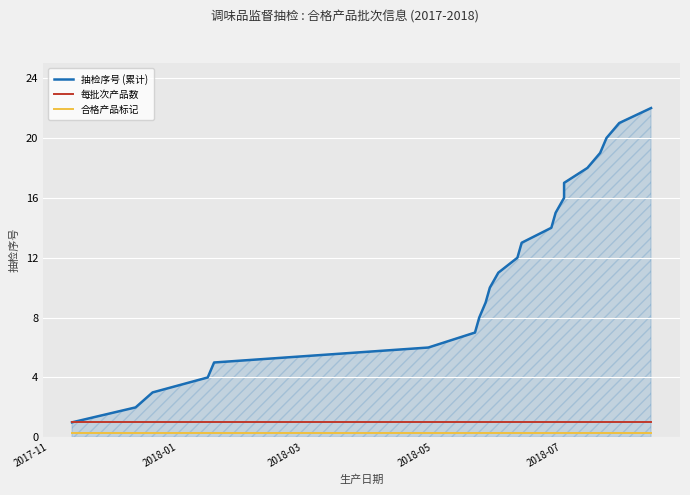

Reading left to right, transcribe all the data shown in this chart.

抽检序号 (累计): 1.0	2.0	3.0	4.0	5.0	6.0	7.0	8.0	9.0	10.0	11.0	12.0	13.0	14.0	15.0	16.0	17.0	18.0	19.0	20.0	21.0	22.0
每批次产品数: 1.0	1.0	1.0	1.0	1.0	1.0	1.0	1.0	1.0	1.0	1.0	1.0	1.0	1.0	1.0	1.0	1.0	1.0	1.0	1.0	1.0	1.0
合格产品标记: 0.3	0.3	0.3	0.3	0.3	0.3	0.3	0.3	0.3	0.3	0.3	0.3	0.3	0.3	0.3	0.3	0.3	0.3	0.3	0.3	0.3	0.3